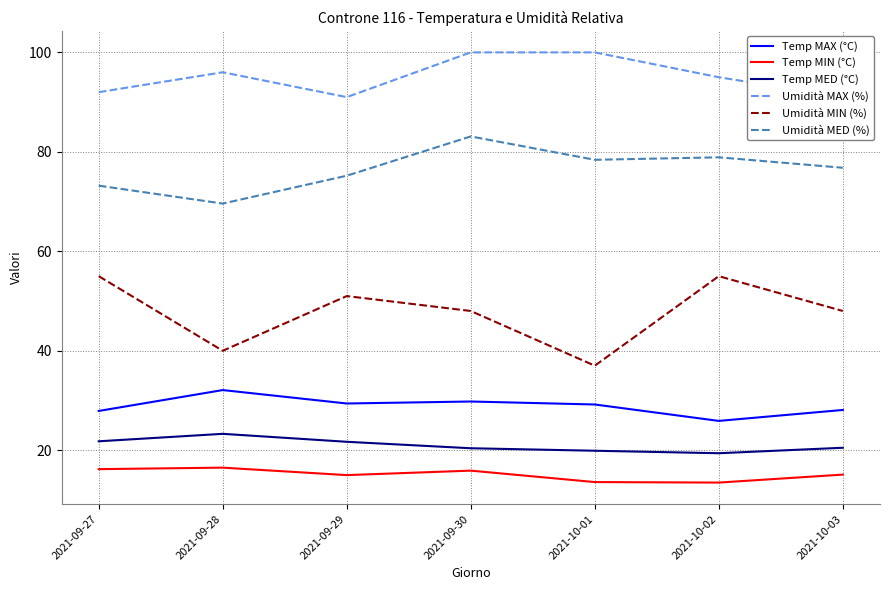

What position from the left is 2021-10-03?

7